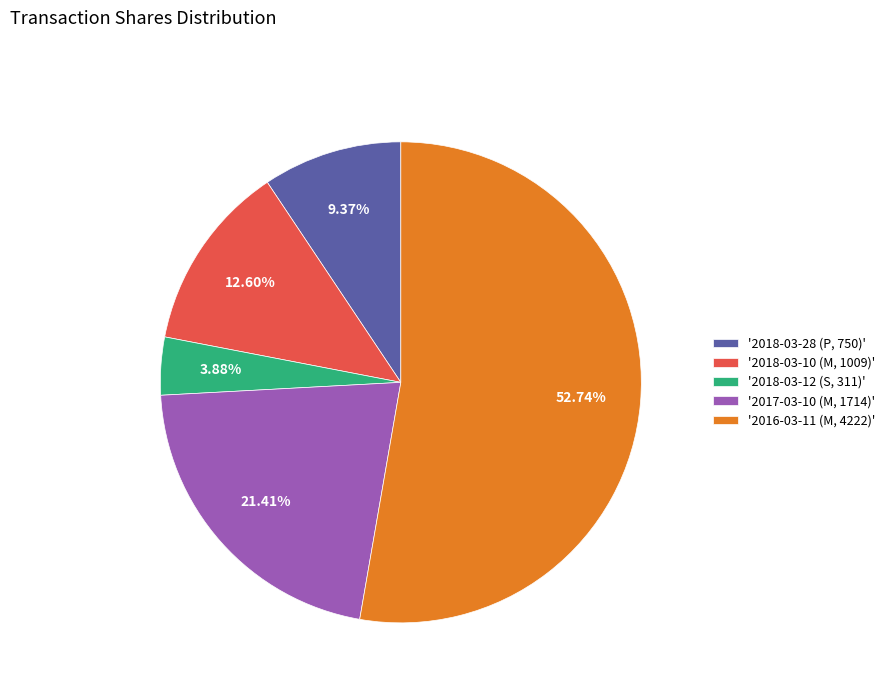

Rank the categories by value from lowest to highest.

'2018-03-12 (S, 311)', '2018-03-28 (P, 750)', '2018-03-10 (M, 1009)', '2017-03-10 (M, 1714)', '2016-03-11 (M, 4222)'